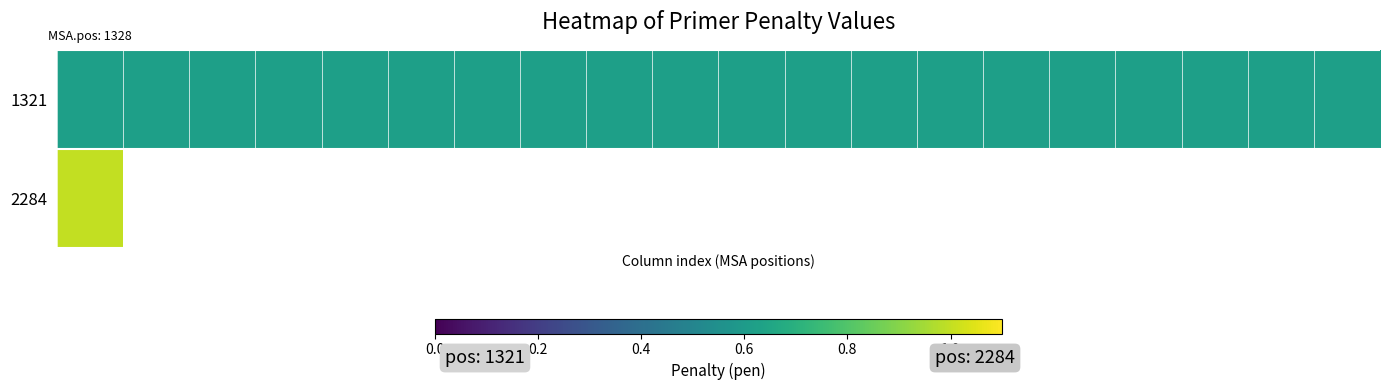

Which series has the largest total across all categories?

1321